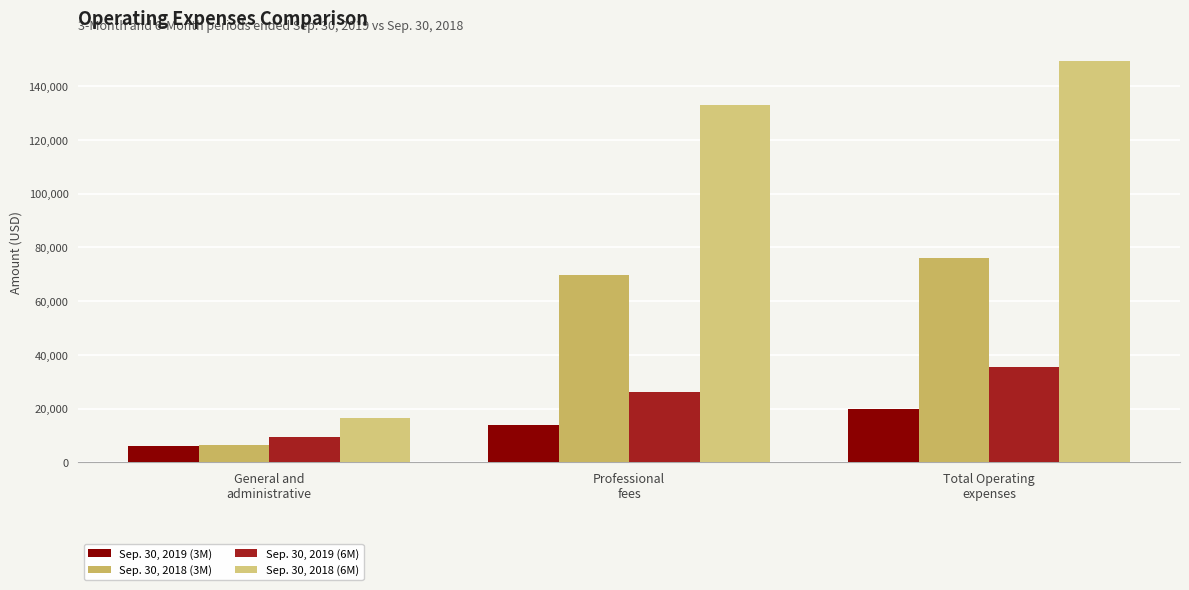

Which category has the highest value in the Sep. 30, 2019 (6M) series?

Total Operating
expenses